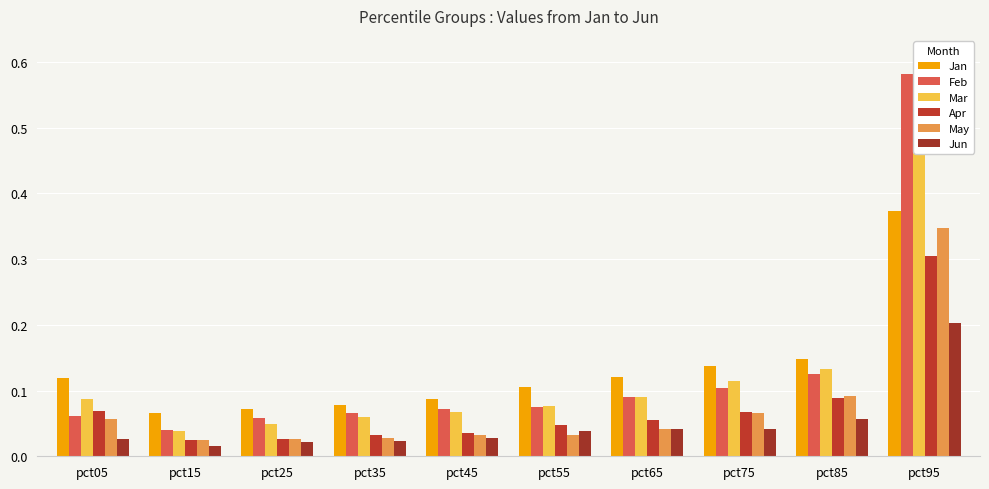

What are all the series names shown in the legend?

Jan, Feb, Mar, Apr, May, Jun